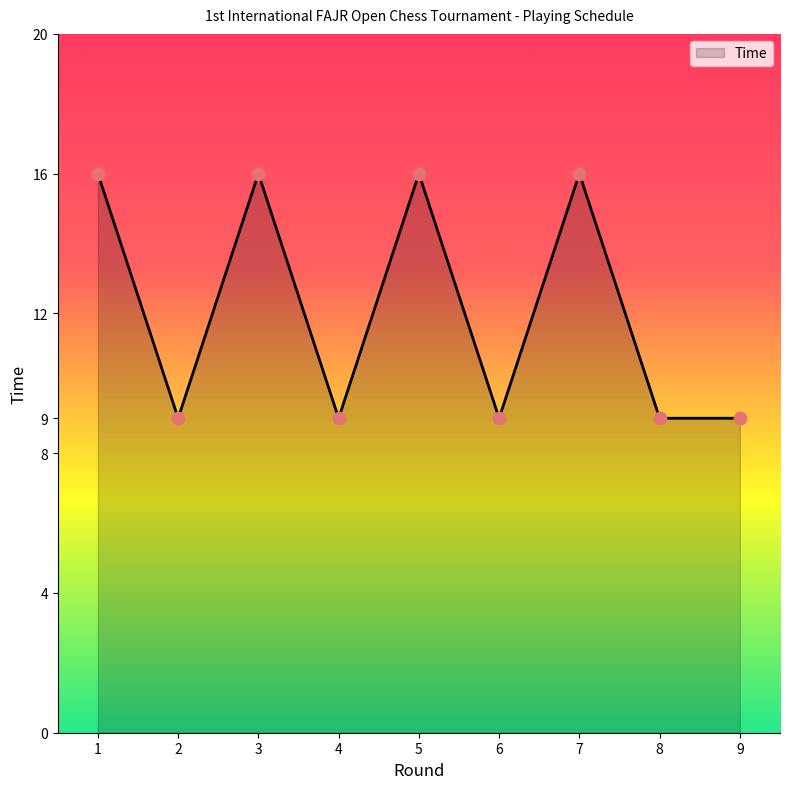

Approximately how many times larger is the value at 3 compared to 4?

1.8